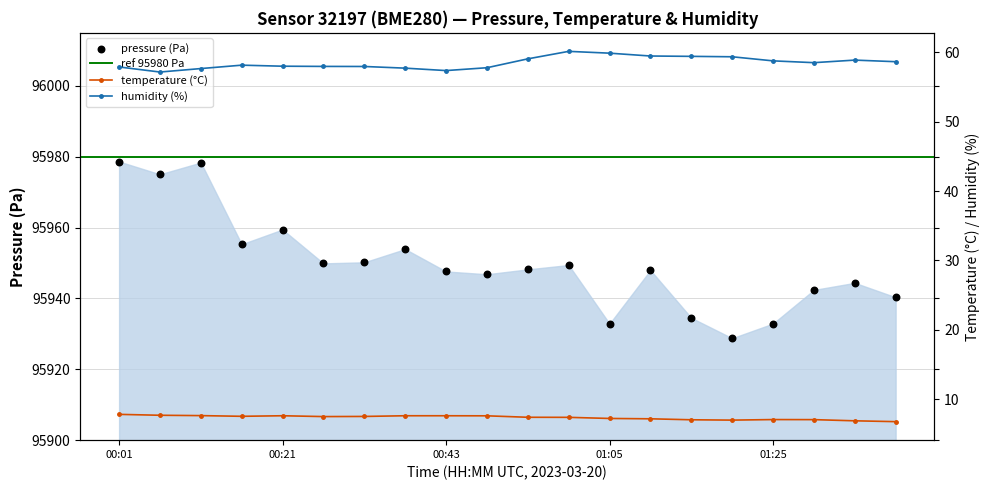

Which series contains the highest Y value?

pressure